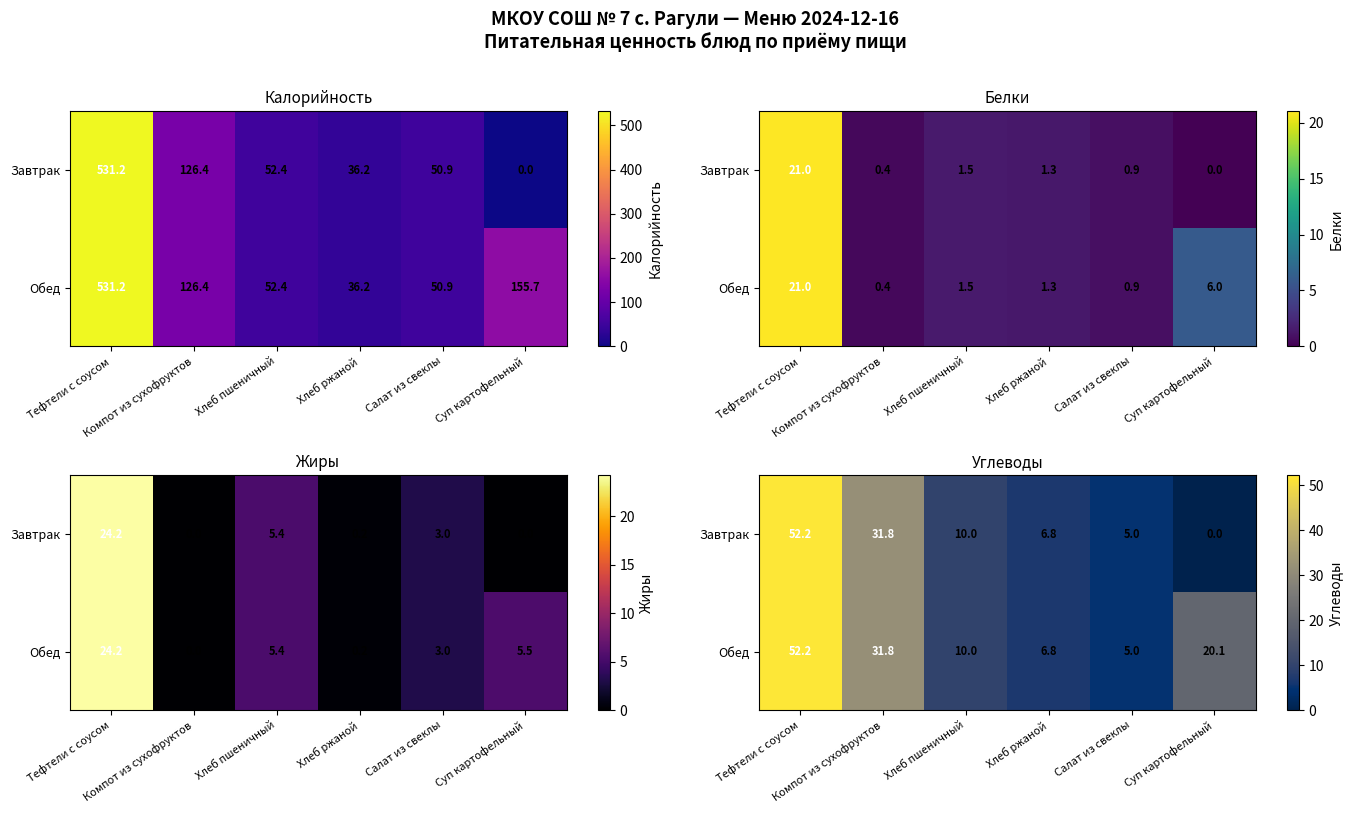

List the series in order of their overall mean, lowest first.

Завтрак, Обед